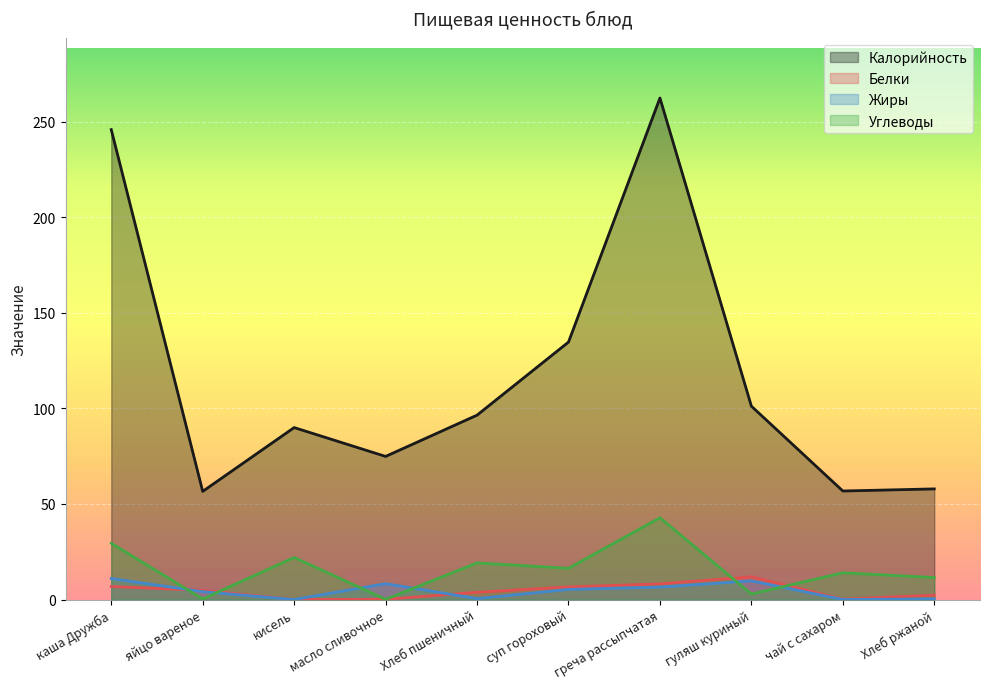

At which category is the sum across all series the highest?

греча рассыпчатая